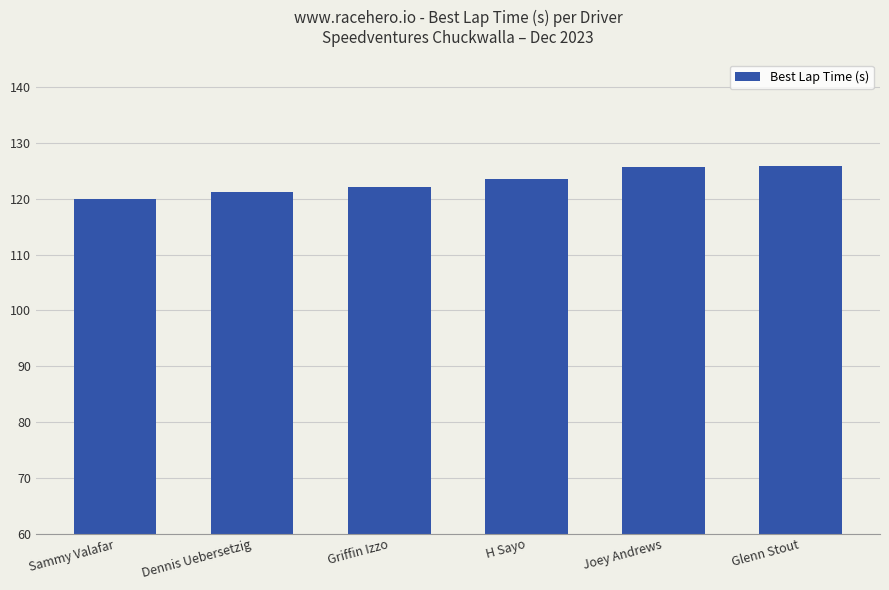

What is the label of the 4th bar from the right?

Griffin Izzo